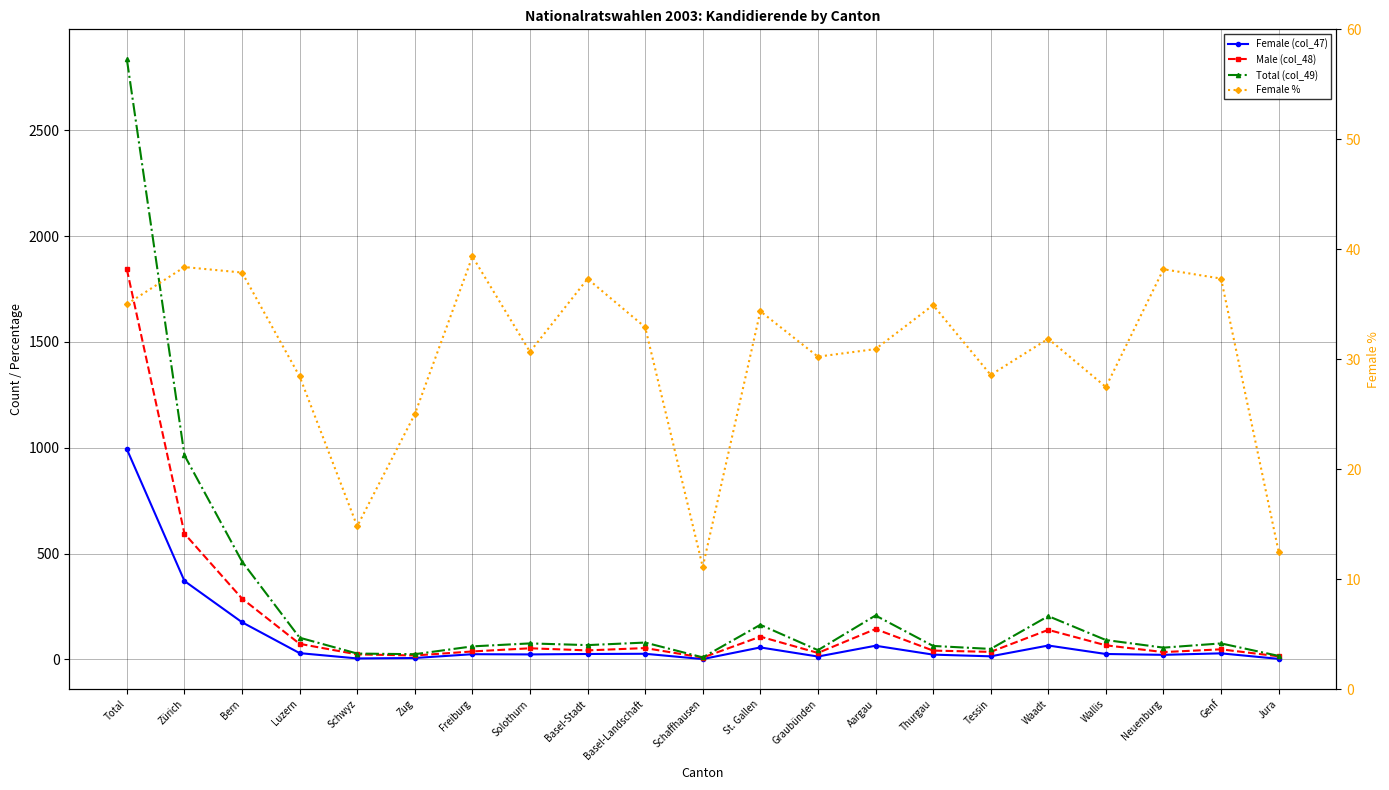

What is the value of the Female % point at the 16th from the left?

28.6